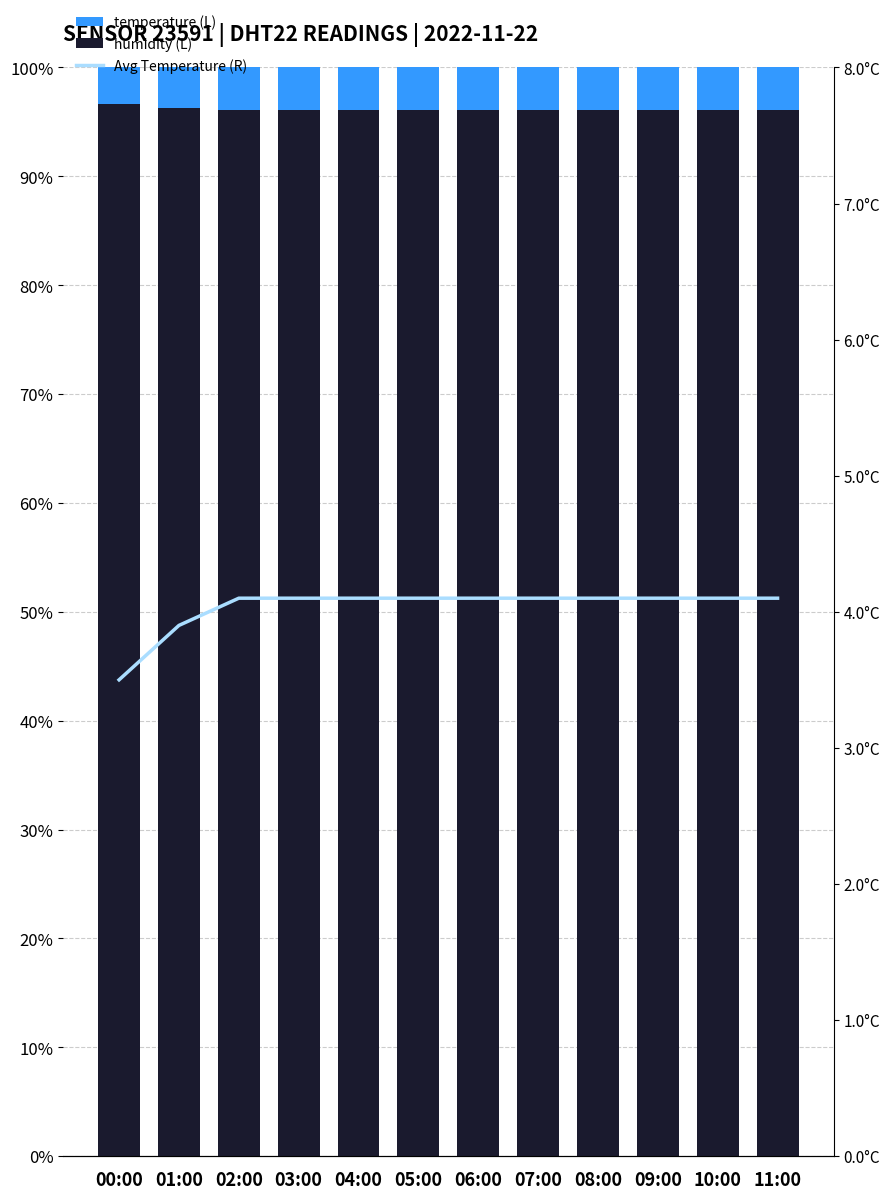

True or false: Avg Temperature (R) has a value of 6.9 at 03:00.

False